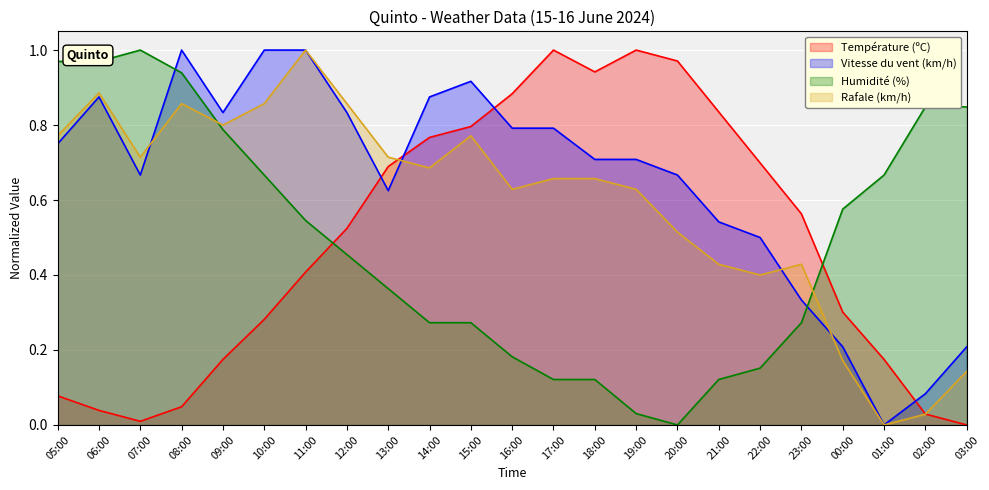

In Rafale (km/h), how many points are higher than both neighbors (excluding endpoints)?

5